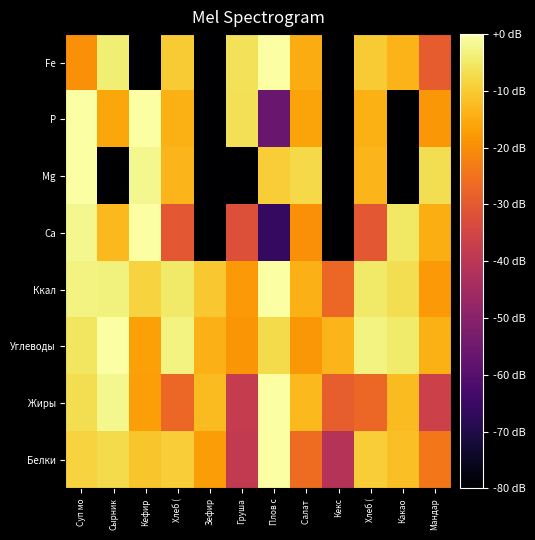

Rank the series by their maximum value, from highest to lowest.

Белки, Жиры, Углеводы, Ккал, Са, Mg, Р, Fe